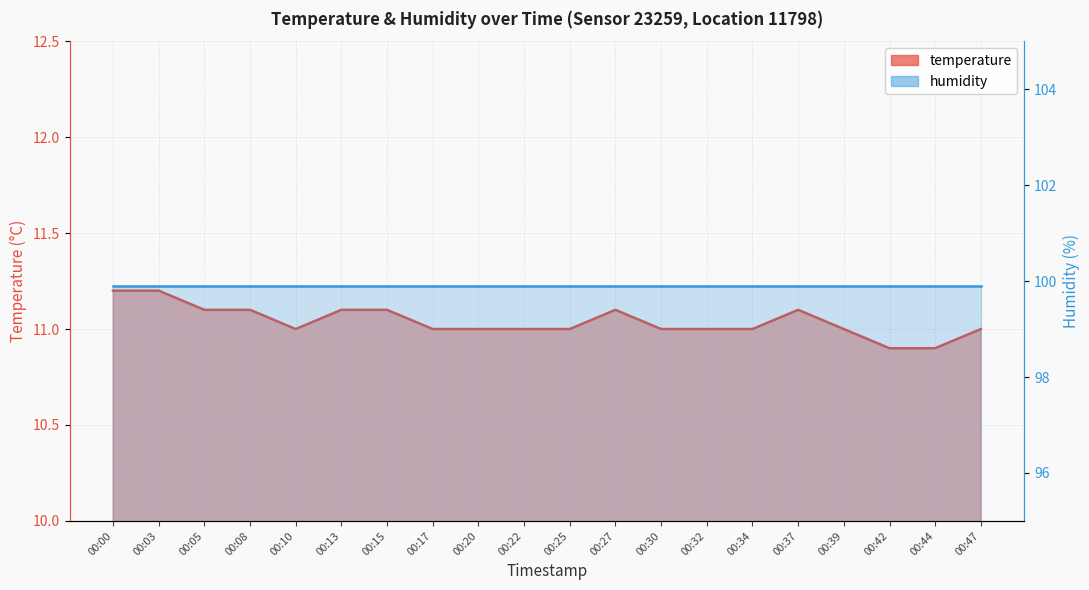

What is the value of the 8th point from the left?

11.0